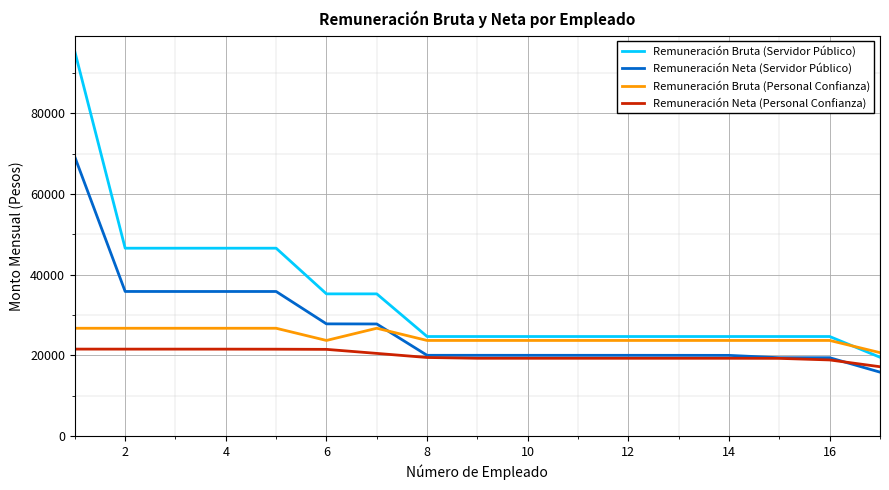

List the series in order of their peak value, highest first.

Remuneración Bruta (Servidor Público), Remuneración Neta (Servidor Público), Remuneración Bruta (Personal Confianza), Remuneración Neta (Personal Confianza)